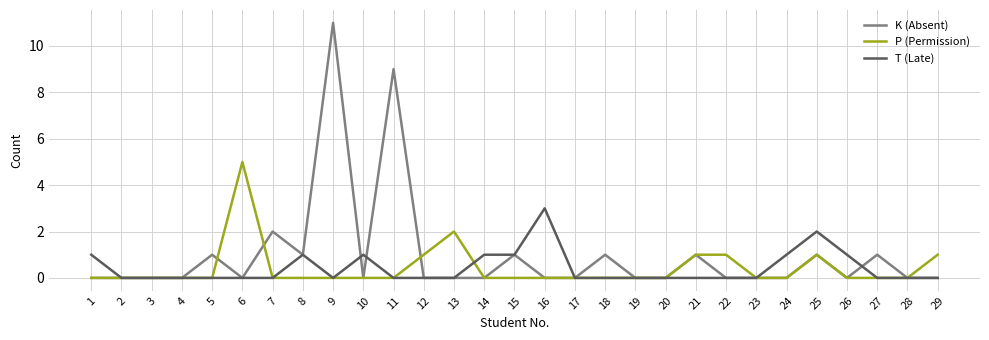

What is the highest value of the K (Absent) series?

11